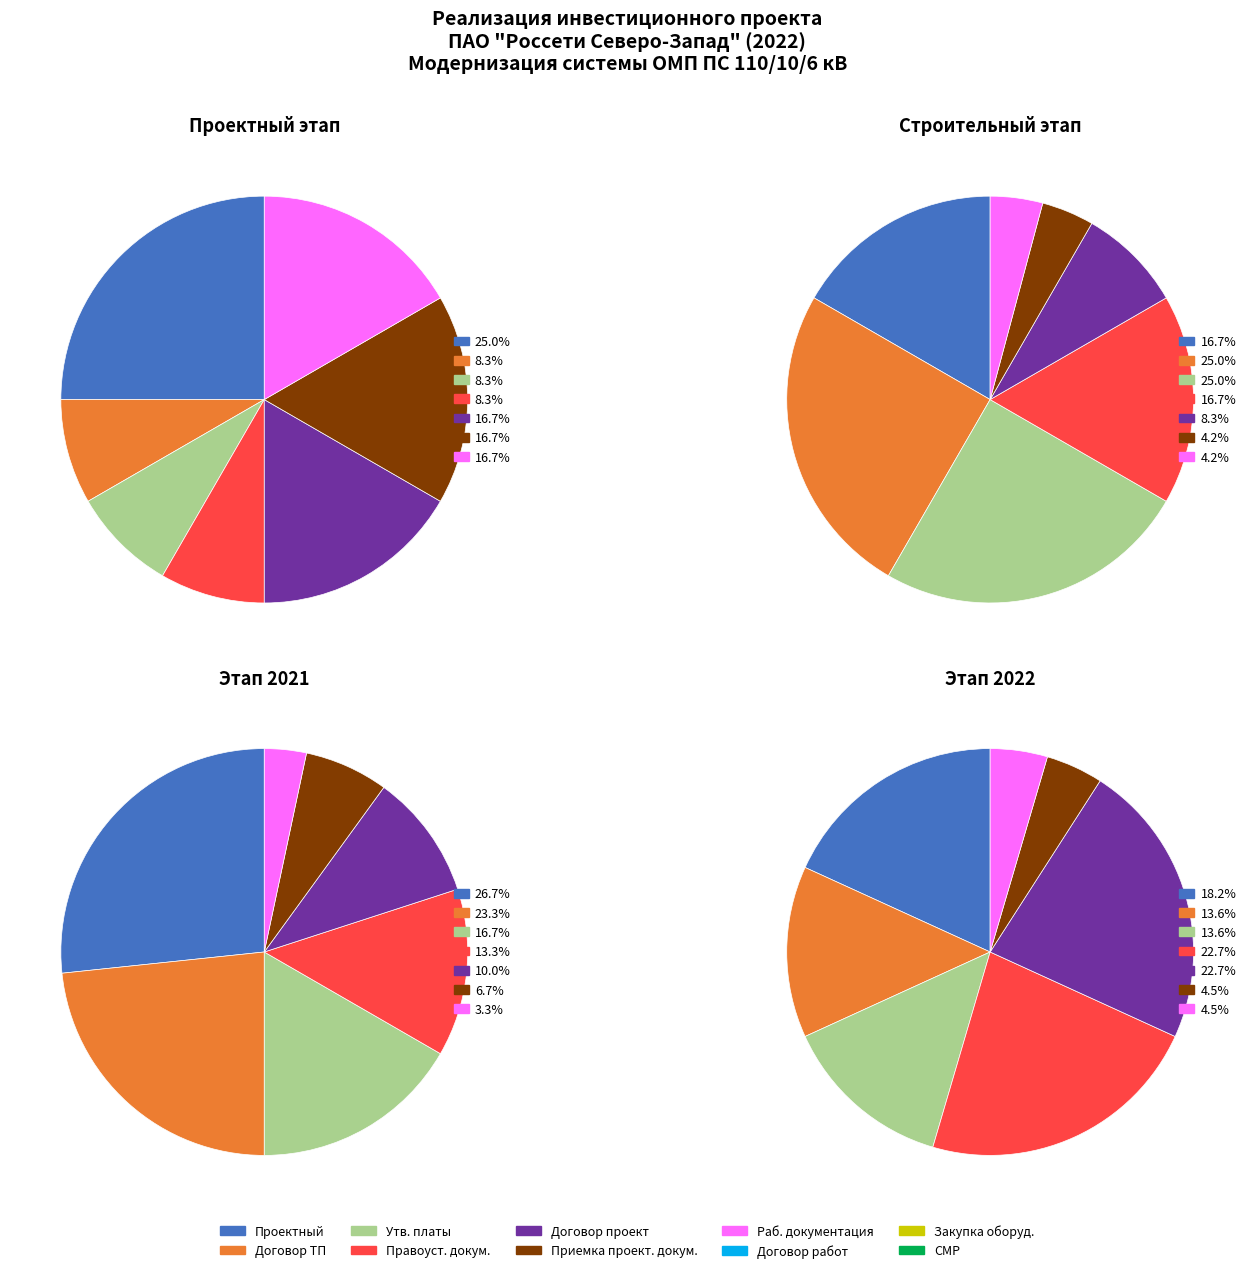

How many slices are in this pie chart?

10